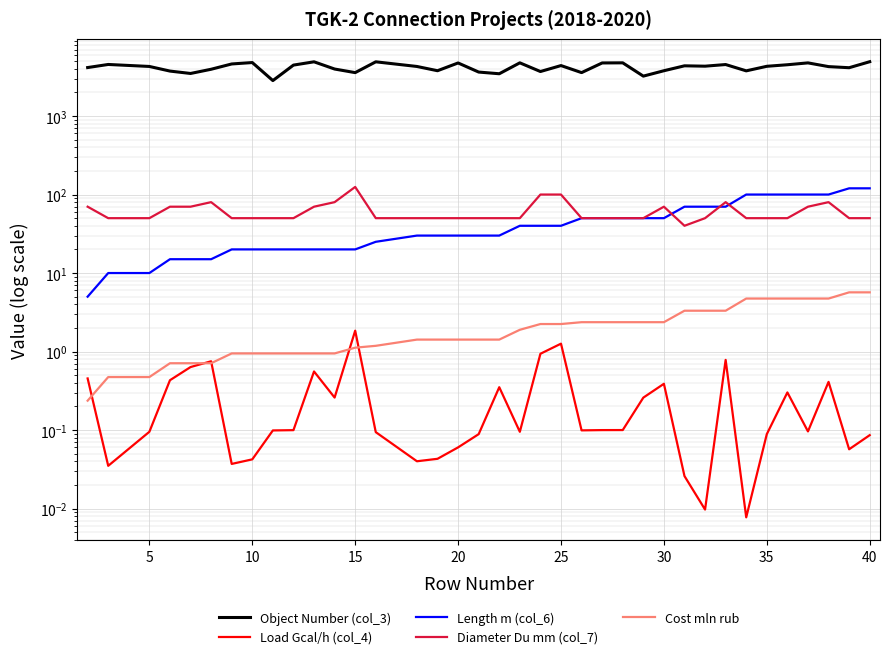

How many data points in Diameter Du mm (col_7) are less than 50?

1